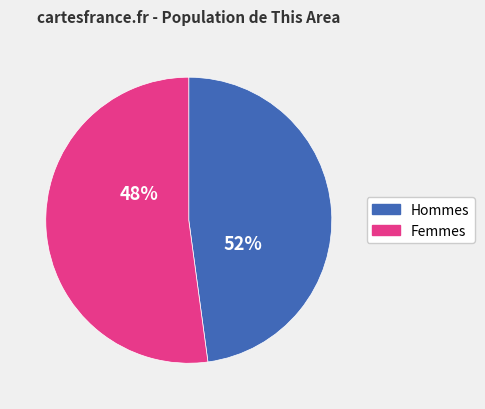

To the nearest percent, what is the average slice percentage?

50%